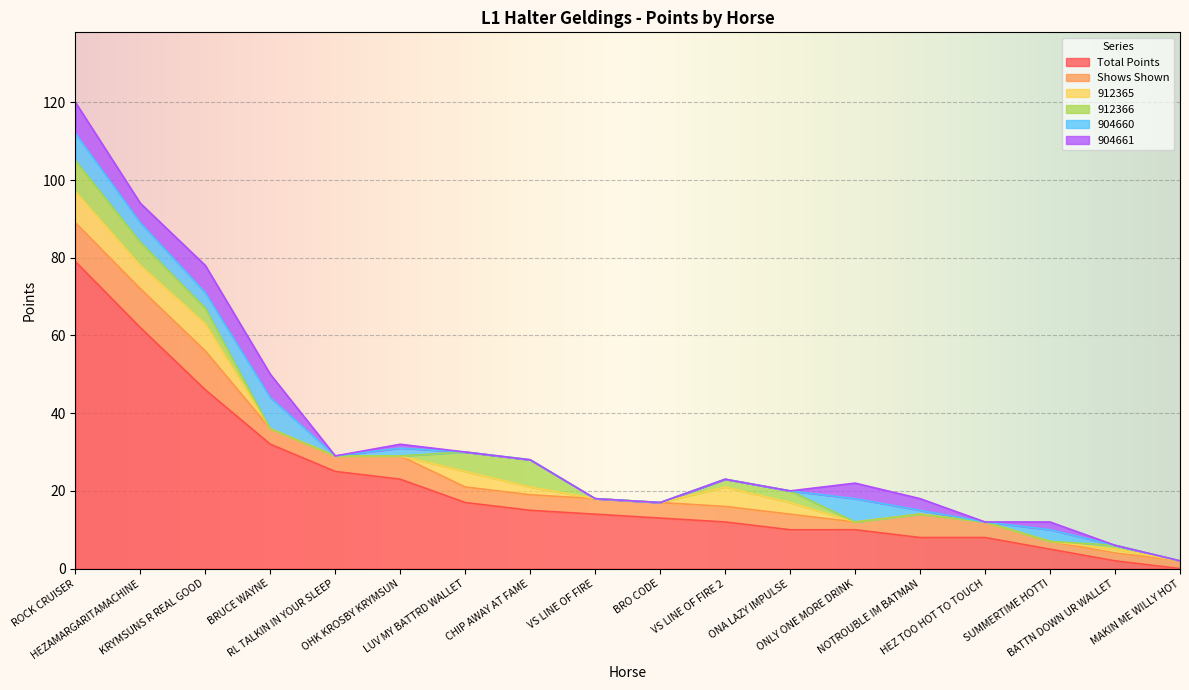

Which series changed the most between BRUCE WAYNE and VS LINE OF FIRE 2?

Total Points